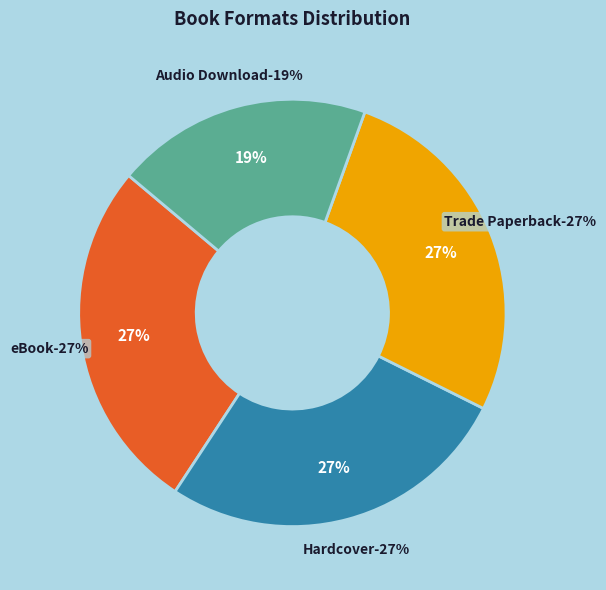

Count the number of slices in the pie.

4